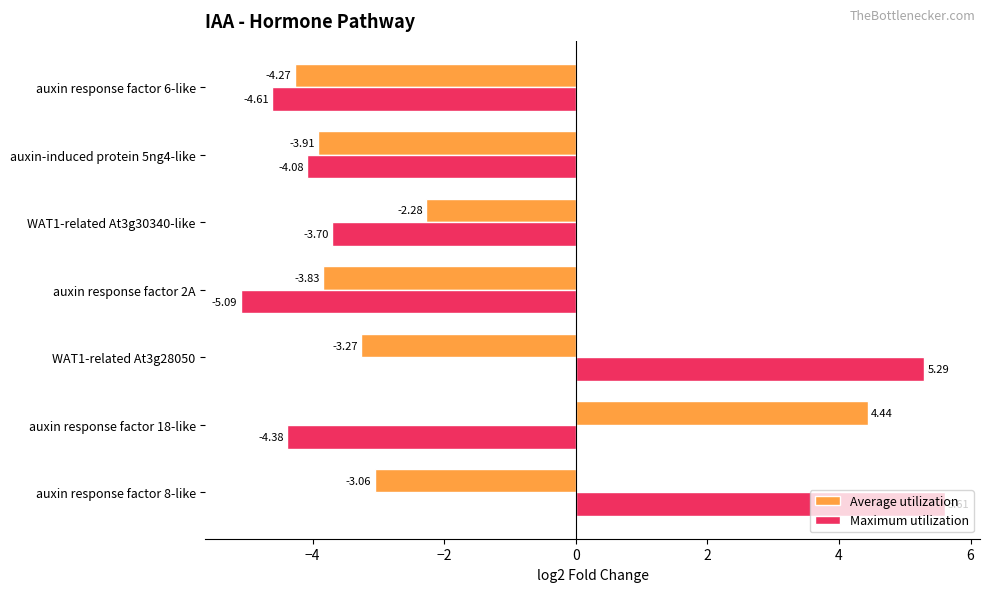

At WAT1-related At3g30340-like, list the series in order from smallest to largest.

Maximum utilization, Average utilization